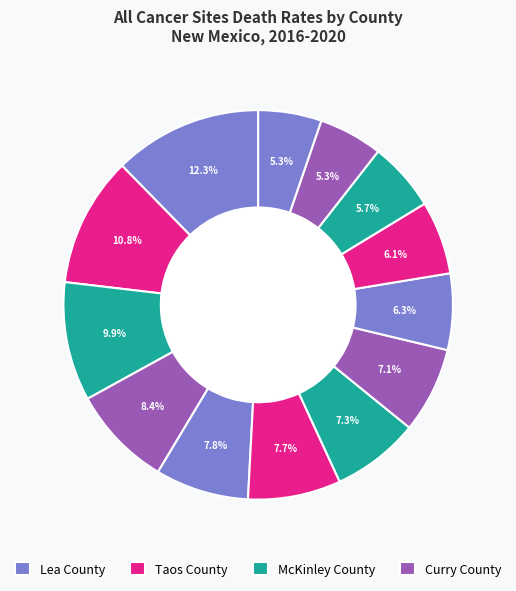

Rank the categories by value from lowest to highest.

Valencia County, Otero County, Sandoval County, Chaves County, Santa Fe County, Eddy County, Bernalillo County, San Juan County, Dona Ana County, Curry County, McKinley County, Taos County, Lea County